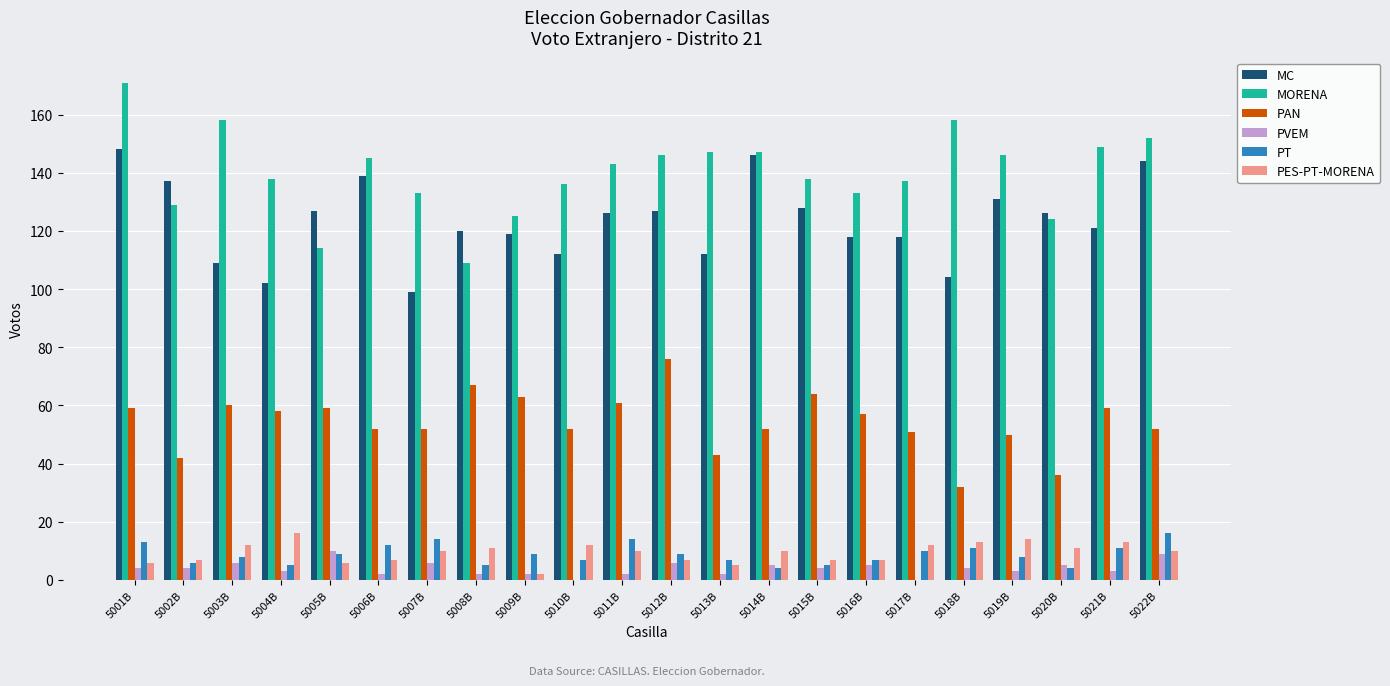

Which series has the largest range (max minus min)?

MORENA